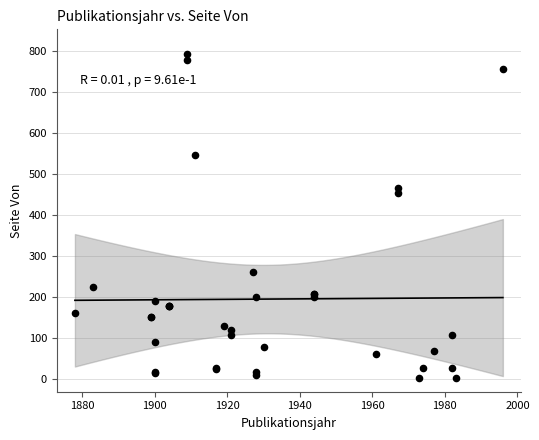

What Y value in the scatter plot is closest to 398?

453